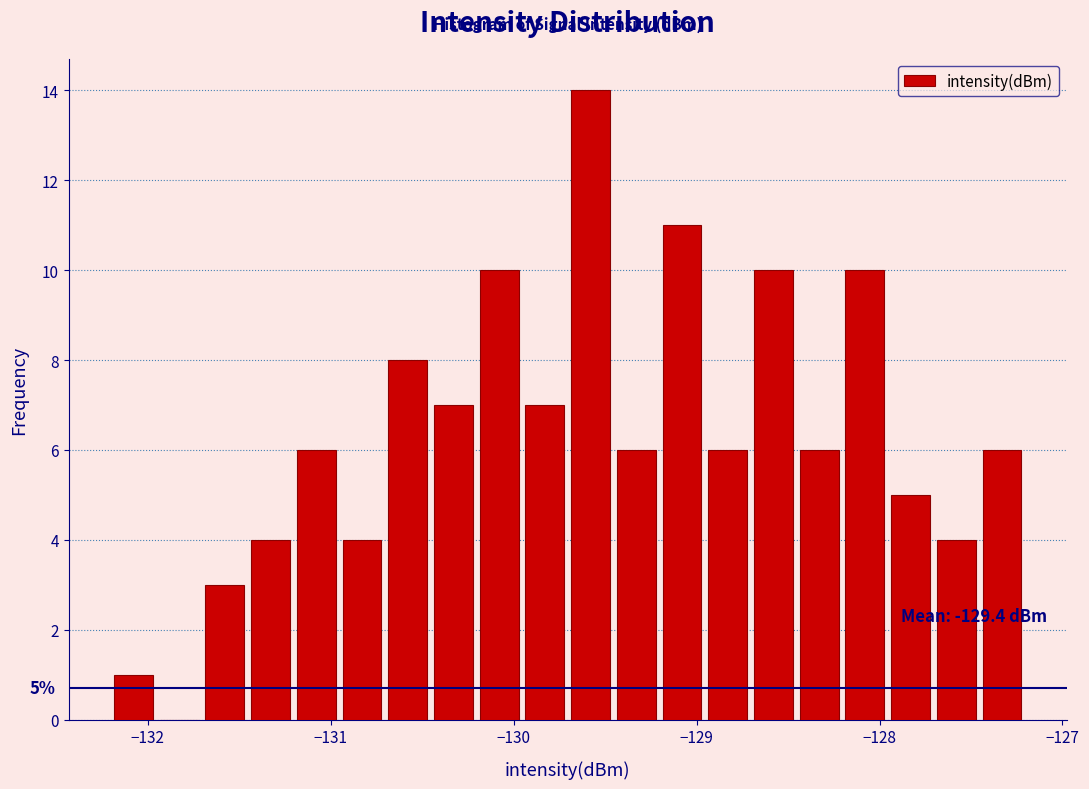

Around what value on the x-axis is the tallest bar? Give the approximate position of its centre, as read against the axis.

-129.6